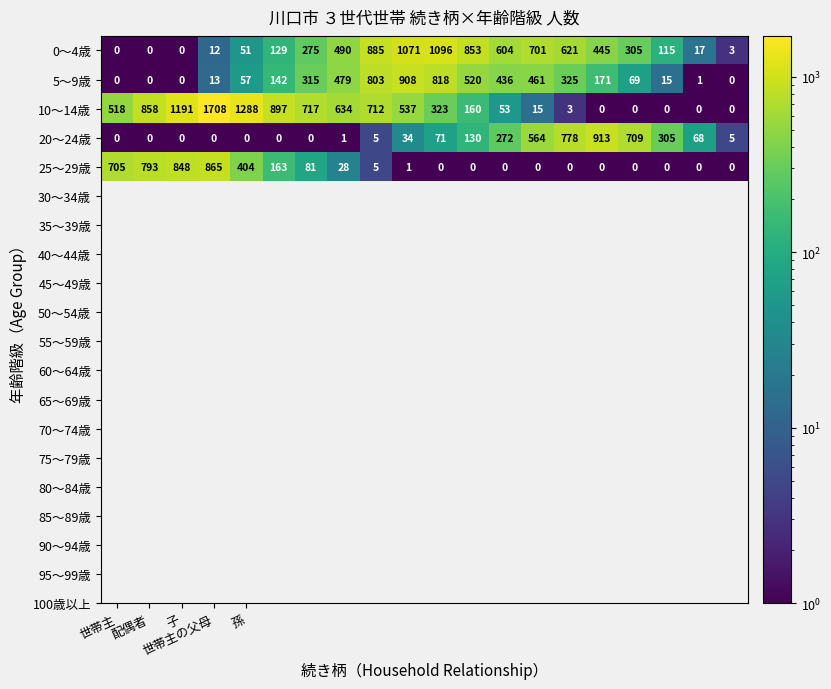

What is the average value of the 20～24歳 series?

193